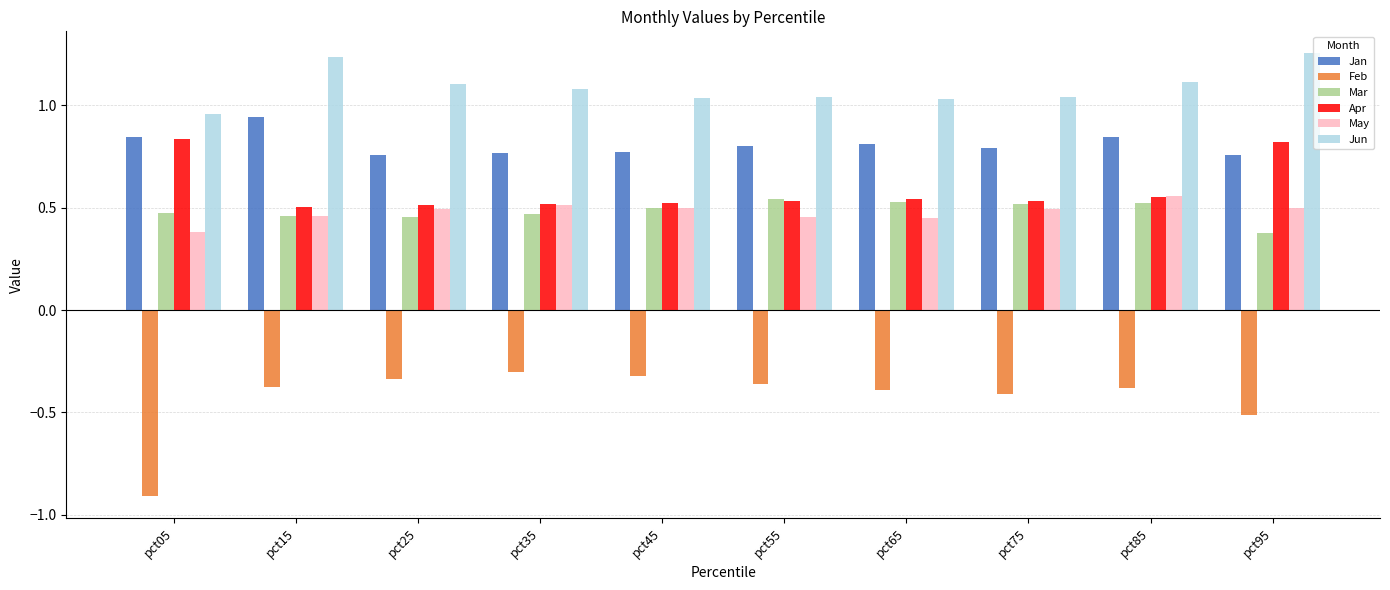

What is the difference between the maximum and minimum values in the Mar series?

0.2